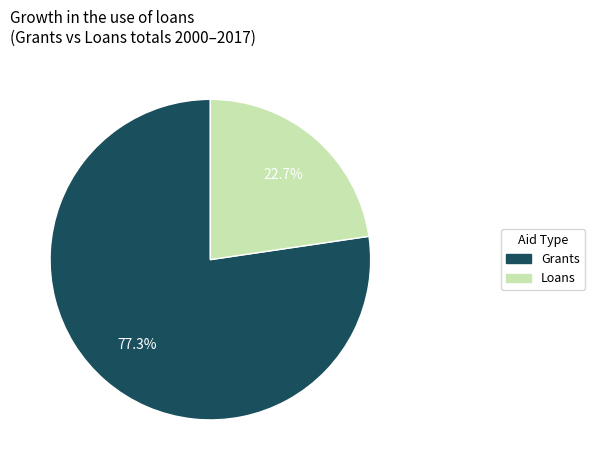

Does Grants account for over 50% of the chart?

Yes